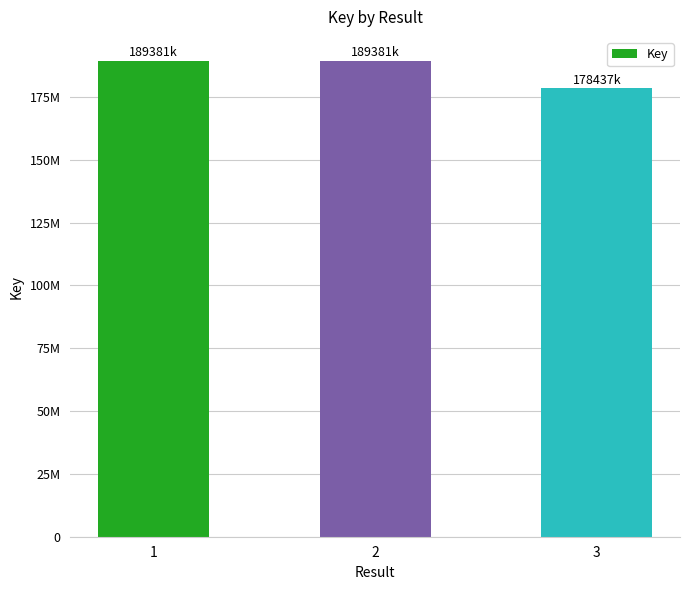

What is the ratio of the value at 2 to the value at 3?

1.1